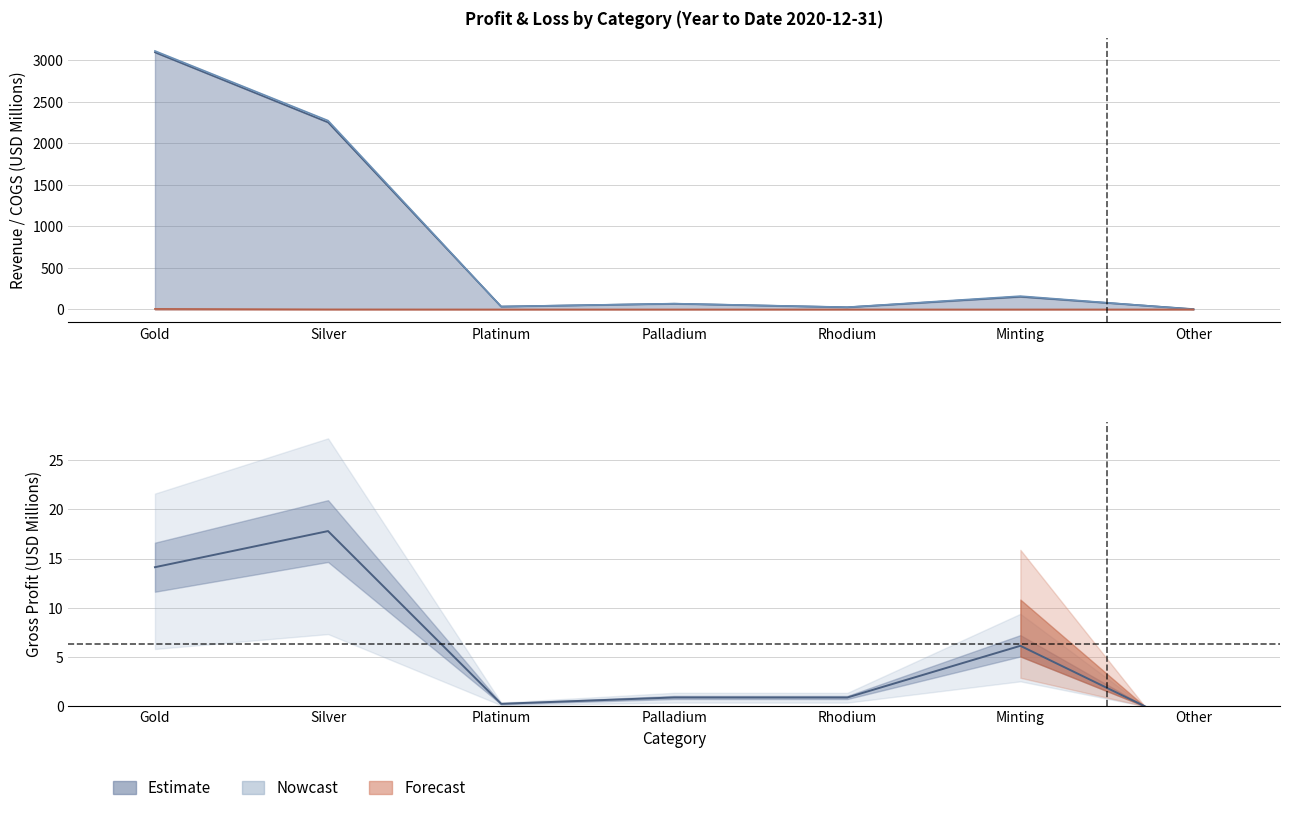

At which category is the sum across all series the highest?

Gold